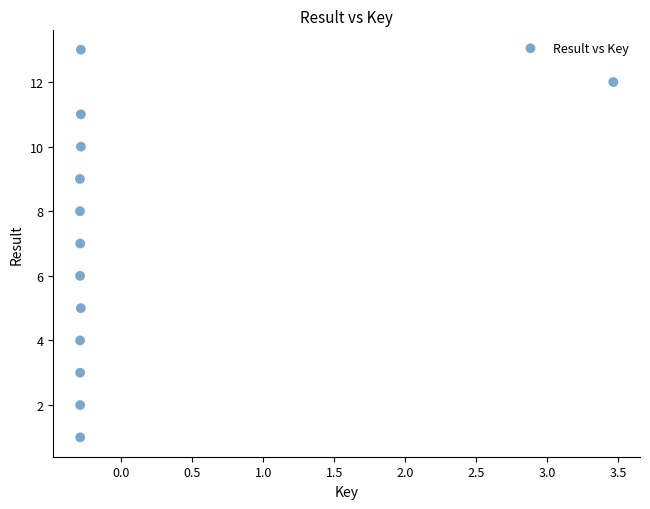

What is the range of Y values (max minus min)?

12